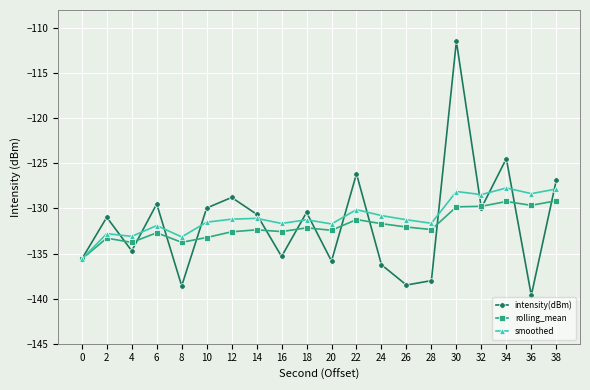

What is the difference between the highest and lowest values at 16?

3.7